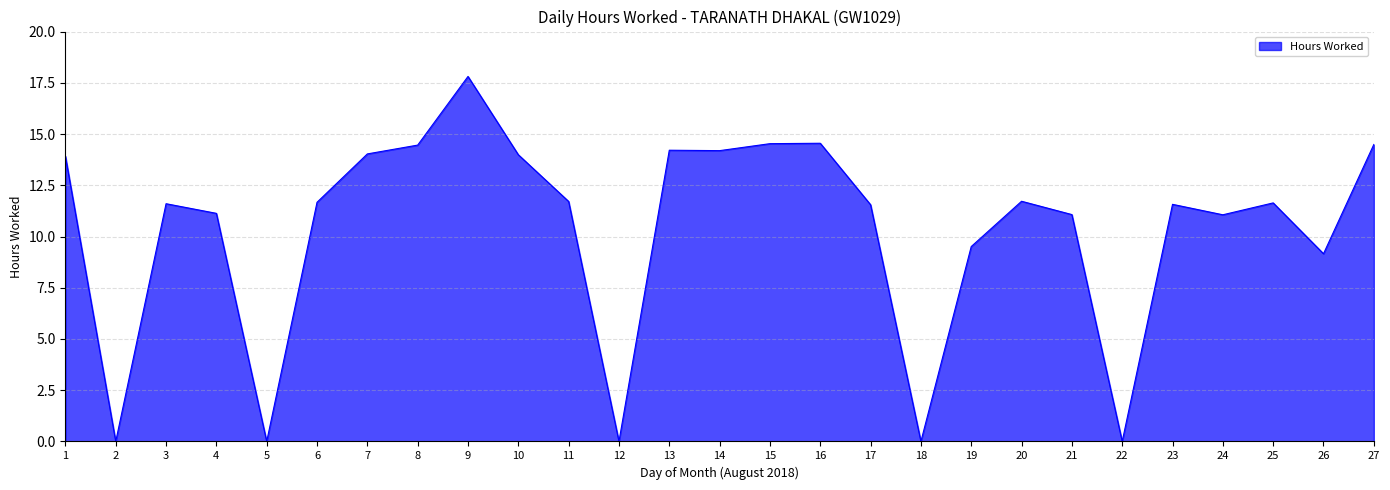

What is the maximum value shown in the chart?

17.8